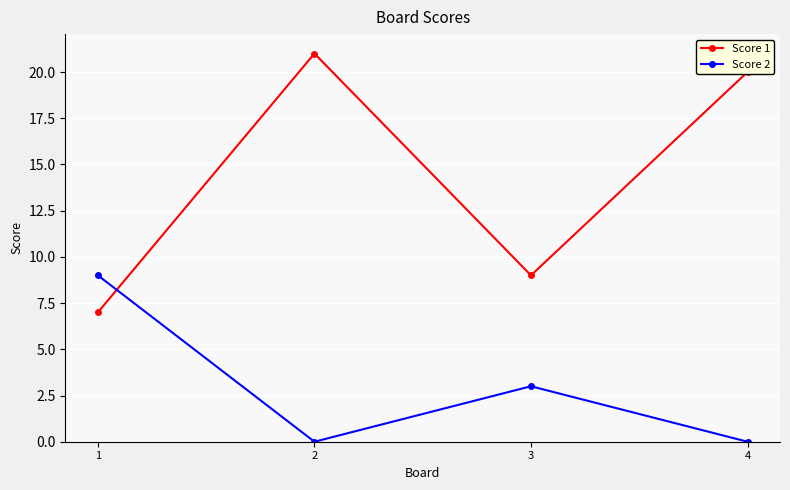

At which label does Score 2 first exceed 3?

1